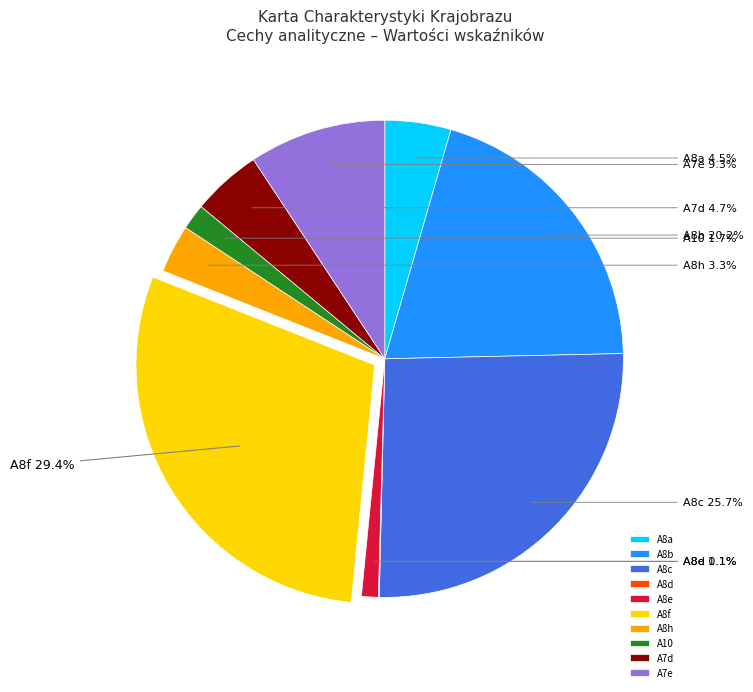

What percentage is the A8c slice, to the nearest percent?

26%